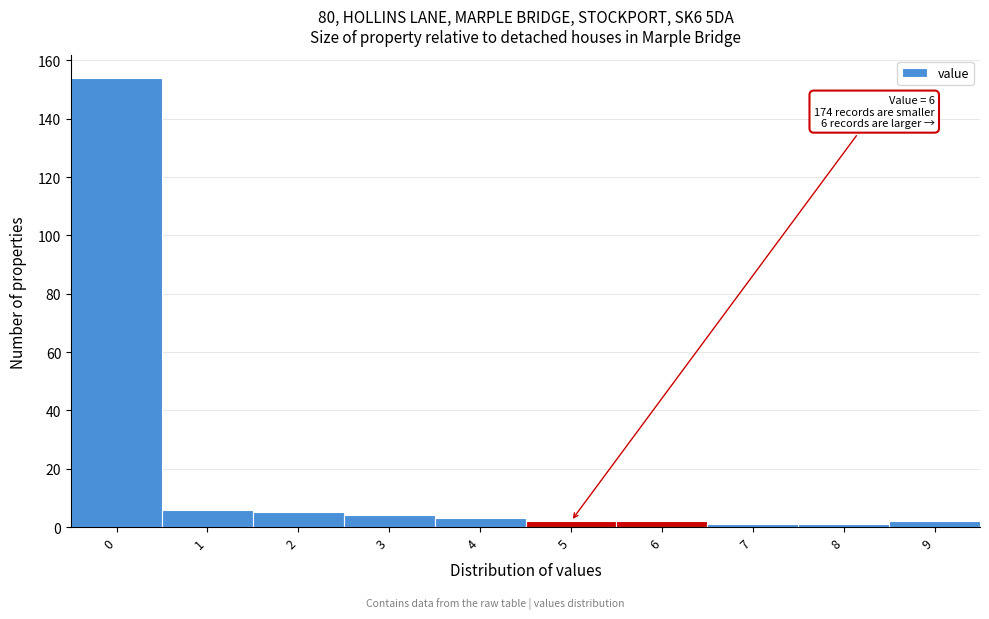

Reading left to right, transcribe all the data shown in this chart.

0=154	1=6	2=5	3=4	4=3	5=2	6=2	7=1	8=1	9=2